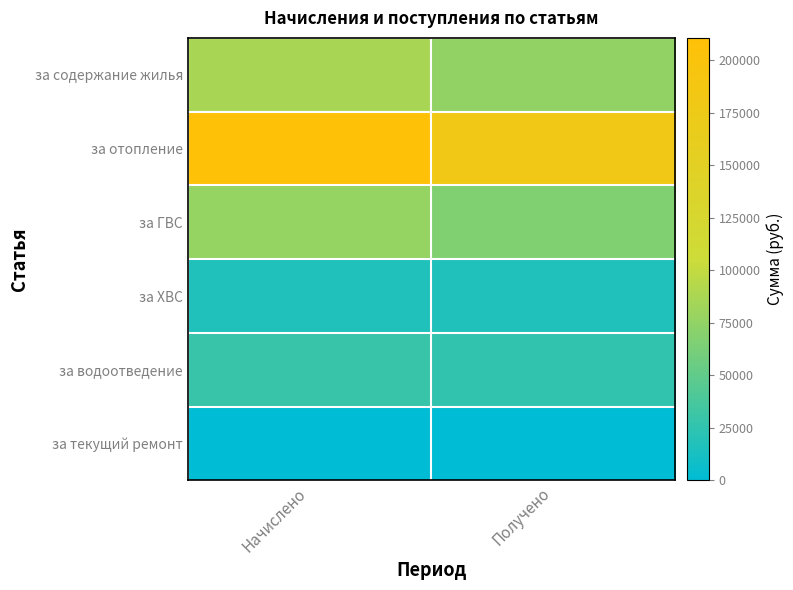

At which category is the sum across all series the highest?

Начислено